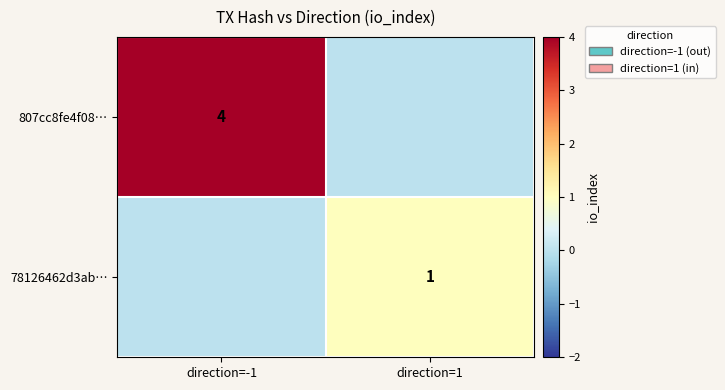

True or false: 78126462d3ab… has a value of 1 at direction=1.

True